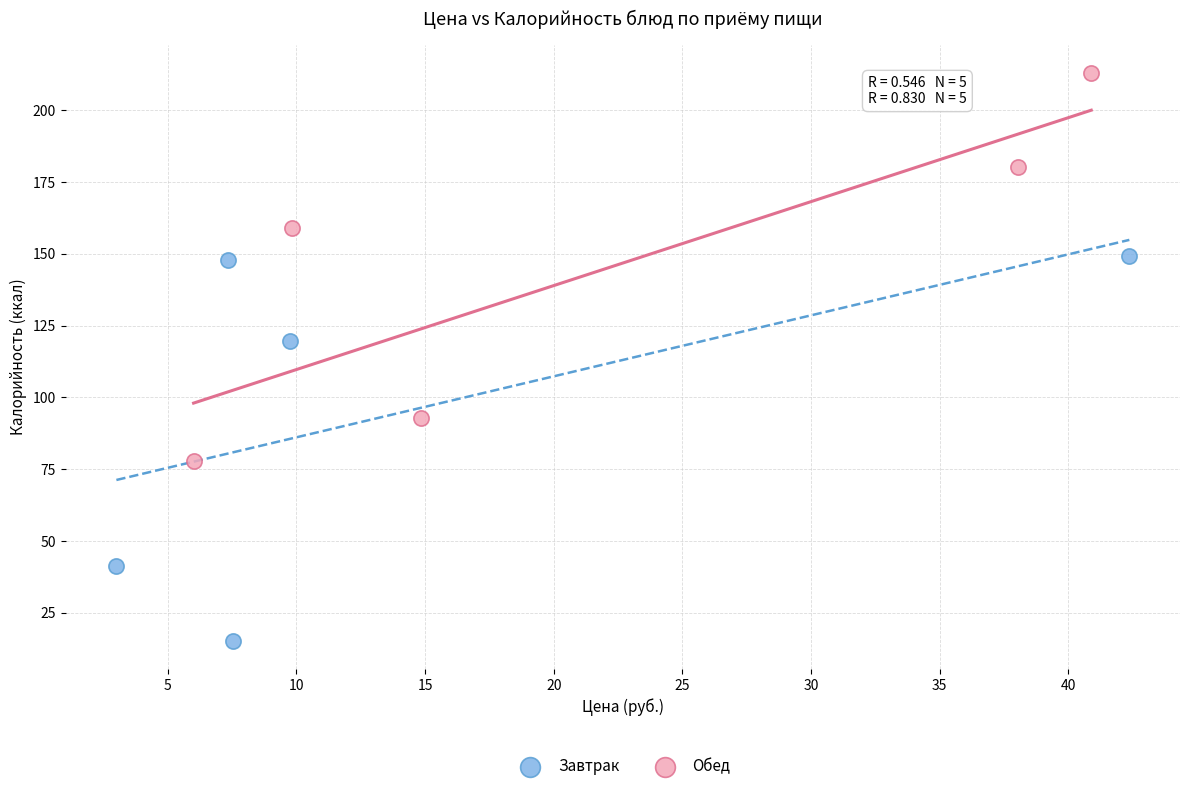

Which series reaches the maximum Y coordinate?

Обед